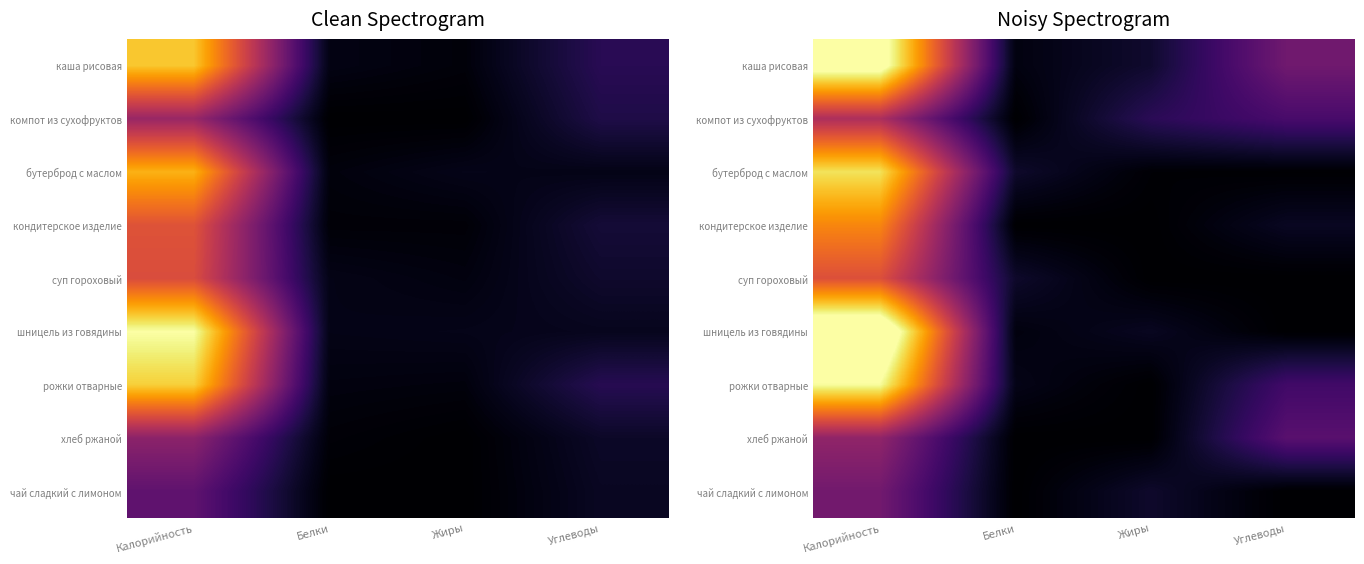

List the series in order of their peak value, lowest first.

чай сладкий с лимоном, хлеб ржаной, компот из сухофруктов, суп гороховый, кондитерское изделие, бутерброд с маслом, рожки отварные, каша рисовая, шницель из говядины